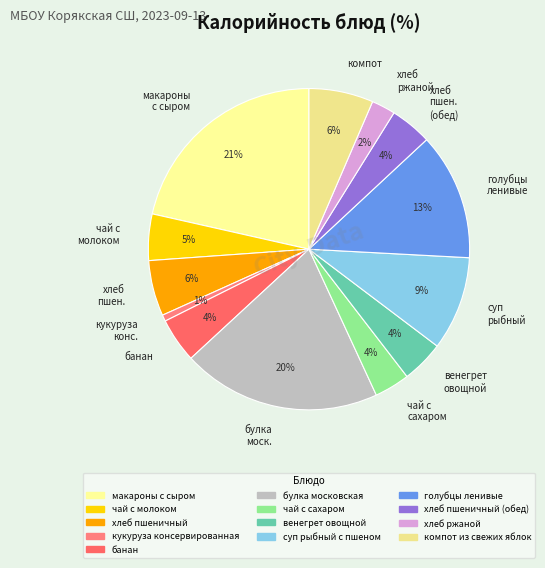

How many segments does this pie chart have?

13